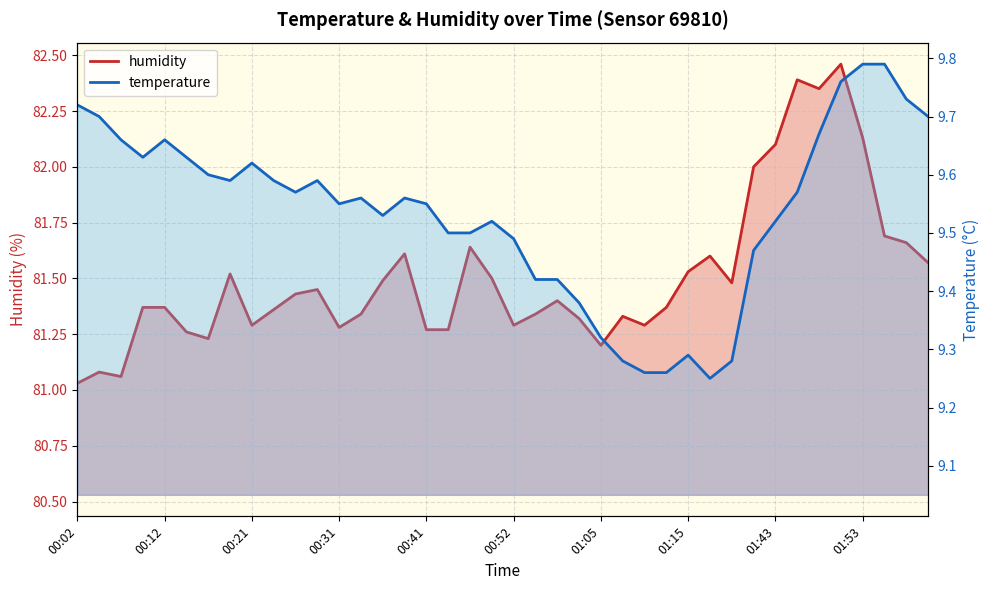

Which label corresponds to the largest value in the chart?

01:50